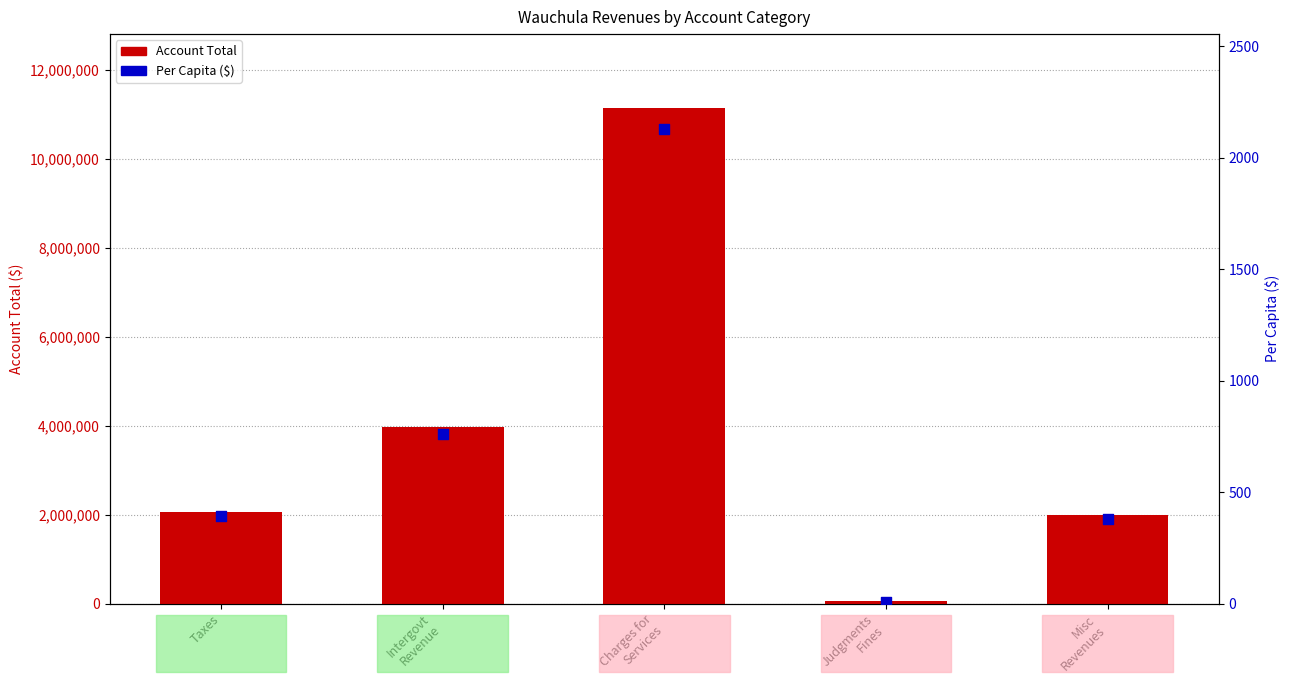

What is the total value across all series at Charges for
Services?

11132292.6